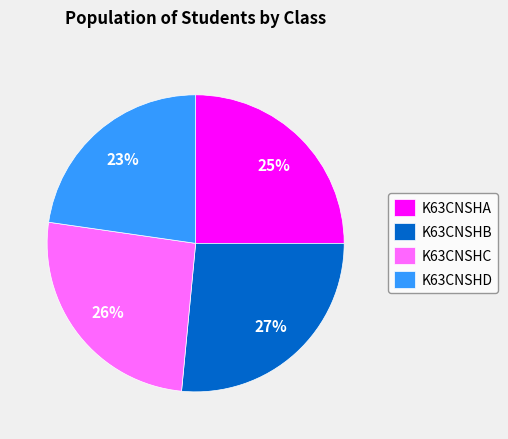

Between K63CNSHB and K63CNSHA, which is larger?

K63CNSHB